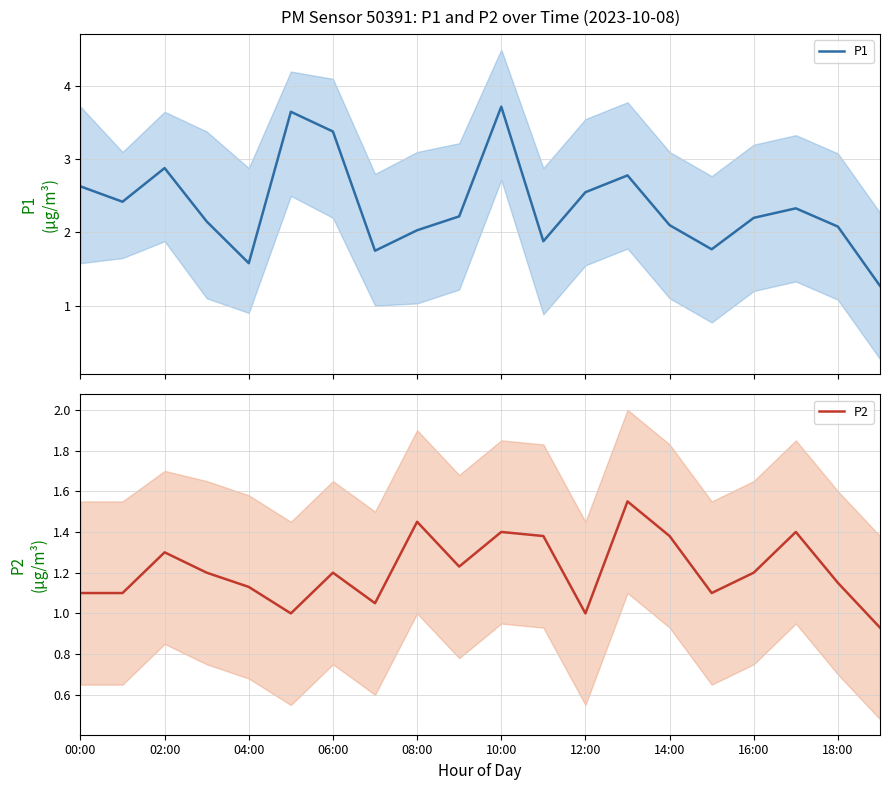

In P1, how many points are higher than both neighbors (excluding endpoints)?

5